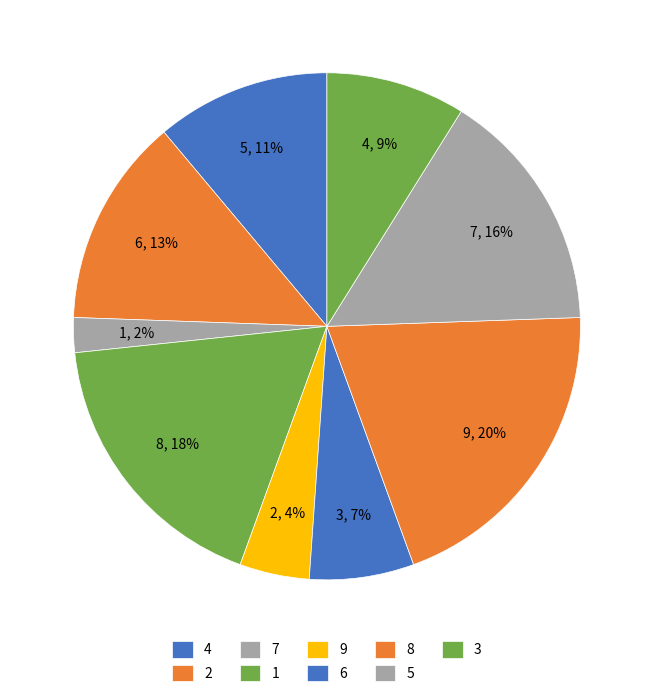

To the nearest percent, what is the difference between the largest and smallest slice percentages?

18%